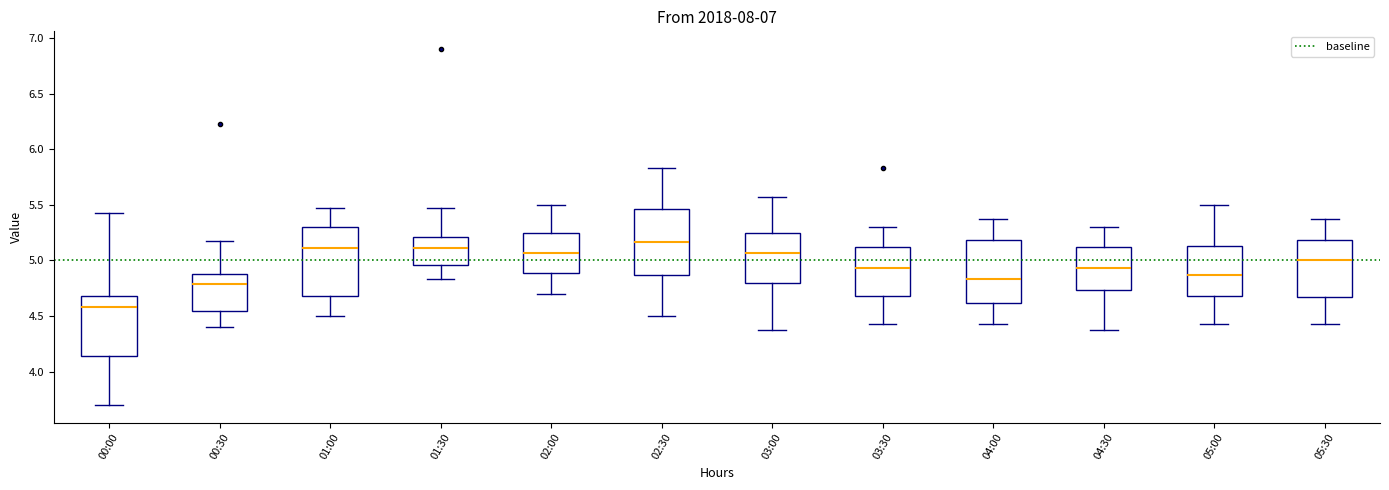

Reading left to right, read every box against the y-axis: the position of its median line, the range the box covers, and the ends of its whiskers. The values are not printed on the chart, so give them approximately, as read against the axis.

00:00: median 4.60, box 4.15 to 4.70, whiskers 3.70 to 5.45
00:30: median 4.80, box 4.55 to 4.90, whiskers 4.40 to 5.15
01:00: median 5.10, box 4.70 to 5.30, whiskers 4.50 to 5.45
01:30: median 5.10, box 4.95 to 5.20, whiskers 4.85 to 5.45
02:00: median 5.05, box 4.90 to 5.25, whiskers 4.70 to 5.50
02:30: median 5.15, box 4.85 to 5.45, whiskers 4.50 to 5.85
03:00: median 5.05, box 4.80 to 5.25, whiskers 4.35 to 5.55
03:30: median 4.95, box 4.70 to 5.10, whiskers 4.45 to 5.30
04:00: median 4.85, box 4.60 to 5.20, whiskers 4.45 to 5.35
04:30: median 4.95, box 4.75 to 5.10, whiskers 4.35 to 5.30
05:00: median 4.85, box 4.70 to 5.15, whiskers 4.45 to 5.50
05:30: median 5.00, box 4.65 to 5.20, whiskers 4.45 to 5.35